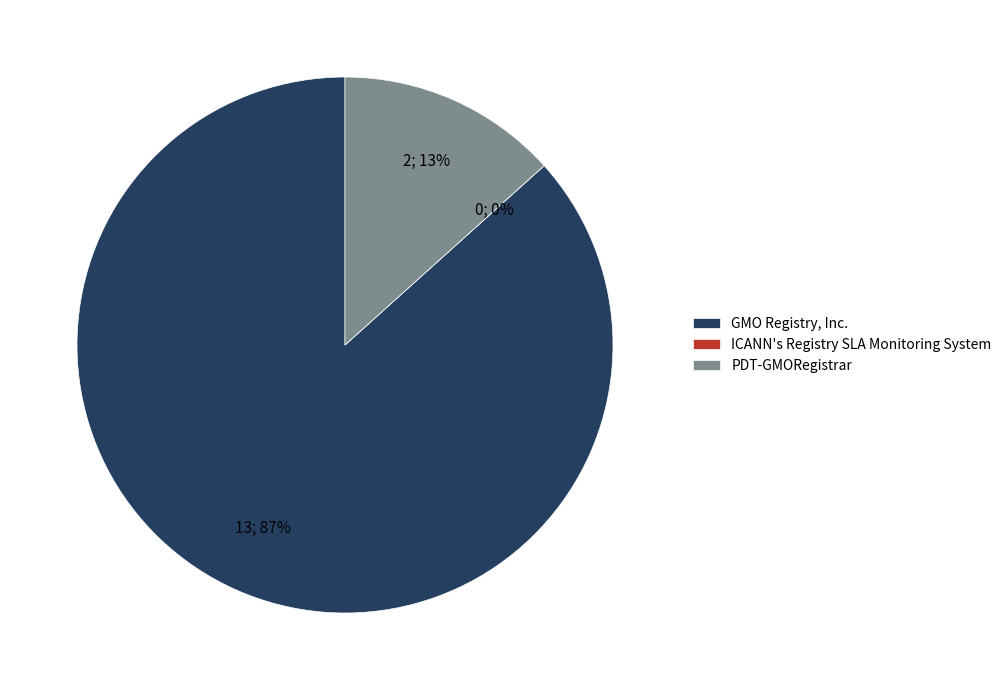

What is the largest slice in the pie chart?

GMO Registry, Inc.